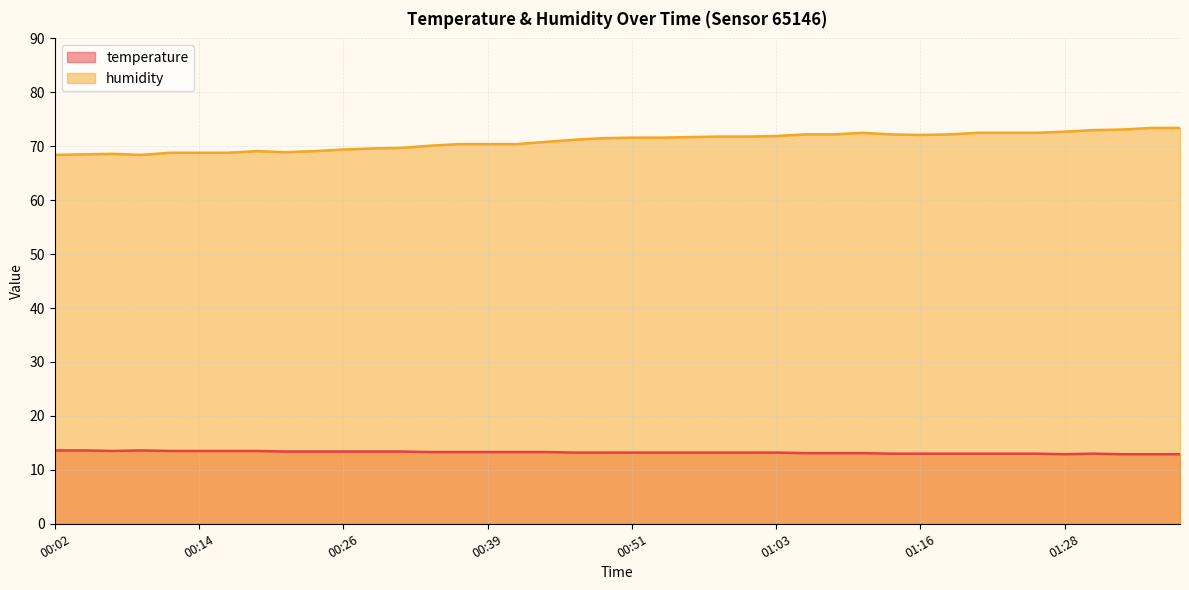

True or false: humidity and temperature cross at least once.

False